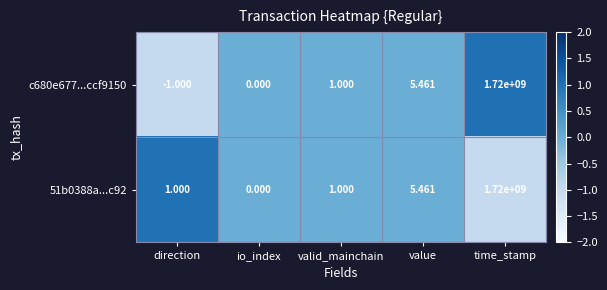

Which series has the largest range (max minus min)?

c680e677...ccf9150